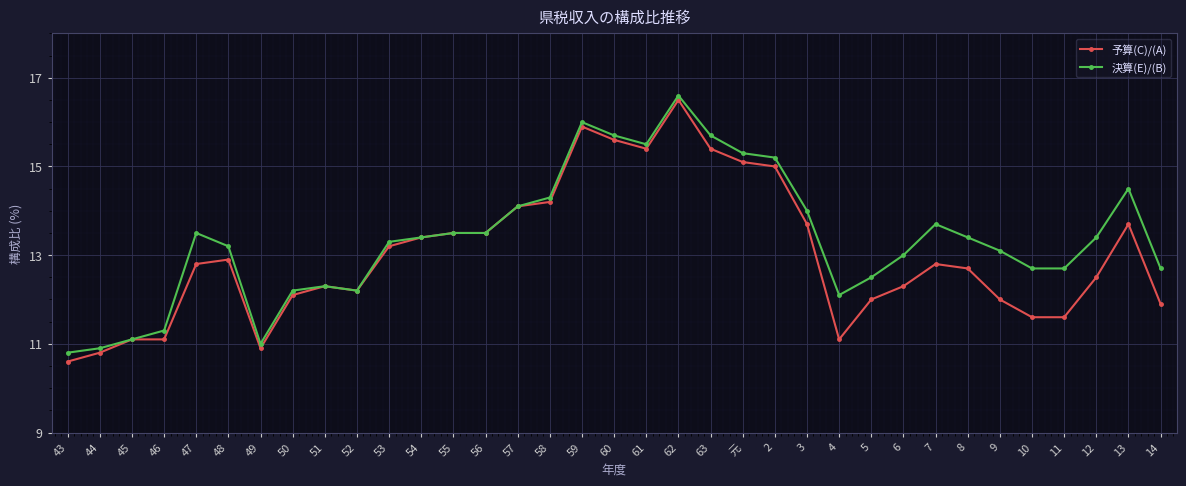

What is the sum of the 予算(C)/(A) values at 61 and 47?

28.2